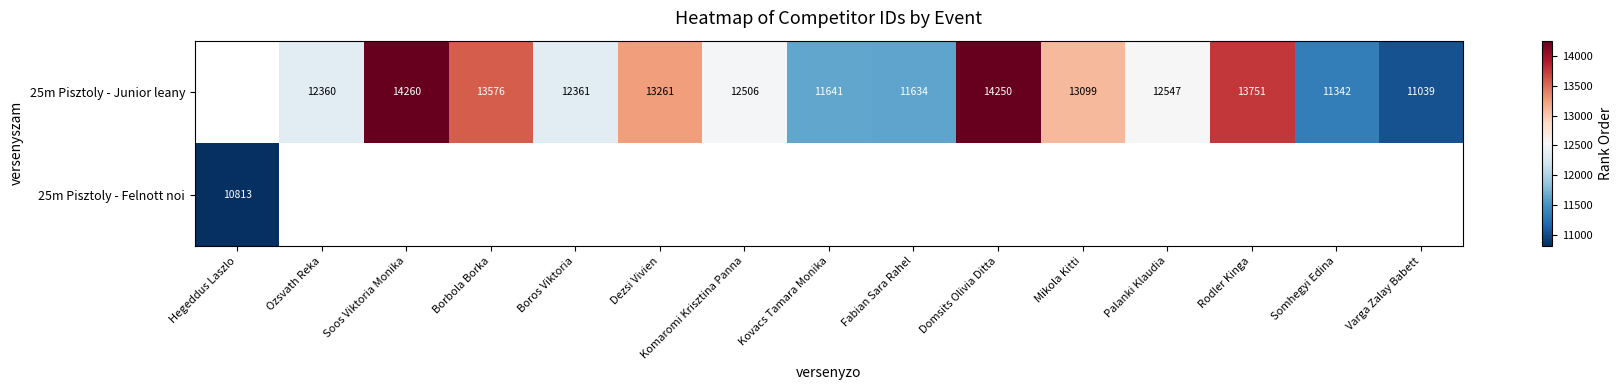

True or false: 25m Pisztoly - Junior leany has a value of 6815 at Domsits Olivia Ditta.

False